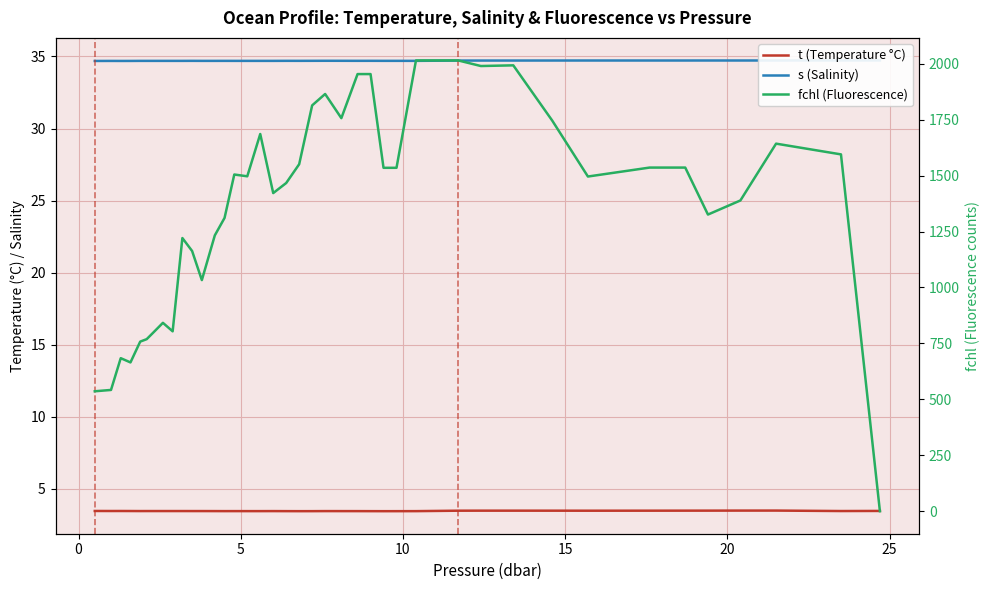

Which series has the widest spread of values?

fchl (Fluorescence)